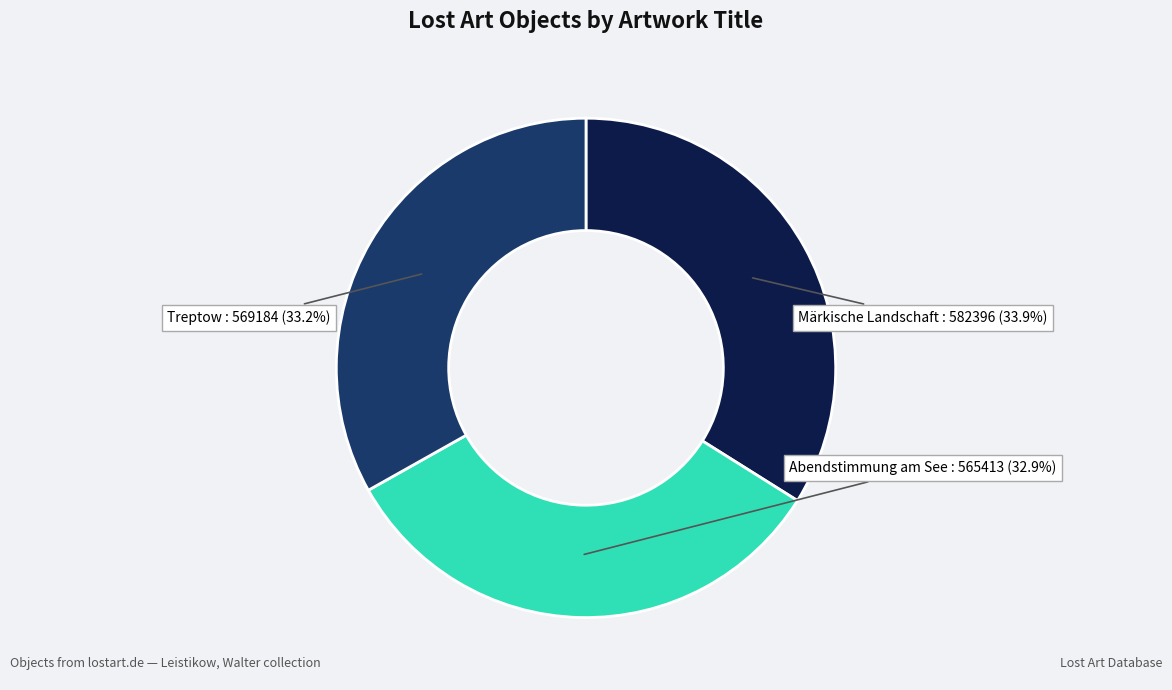

Is it true that Treptow is 43% of the pie?

False